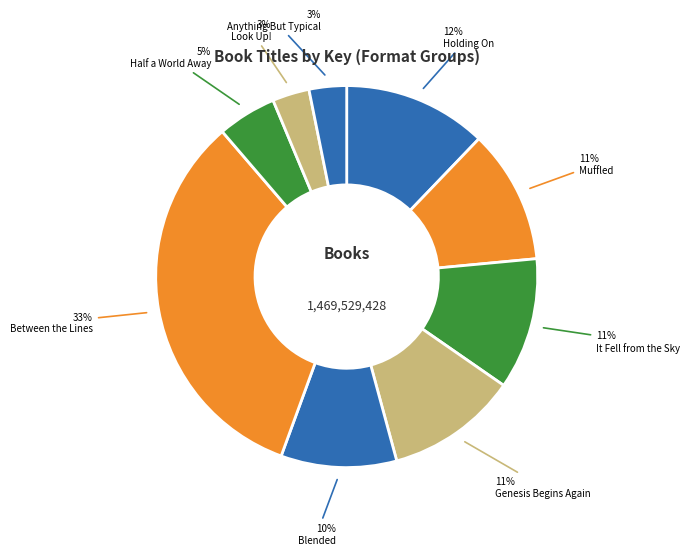

How many segments does this pie chart have?

9